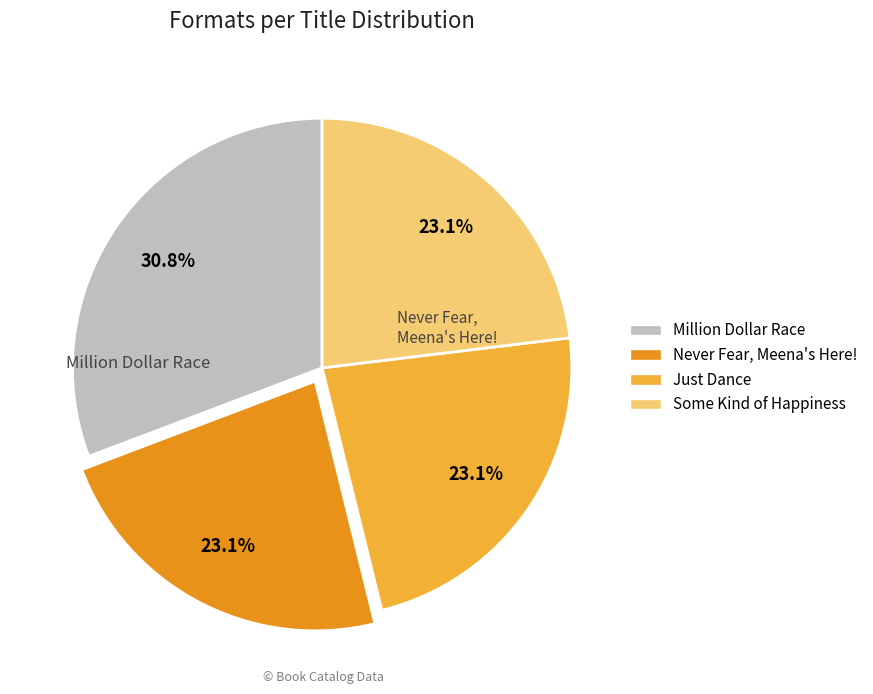

Does Never Fear, Meena's Here! represent more than half of the total?

No